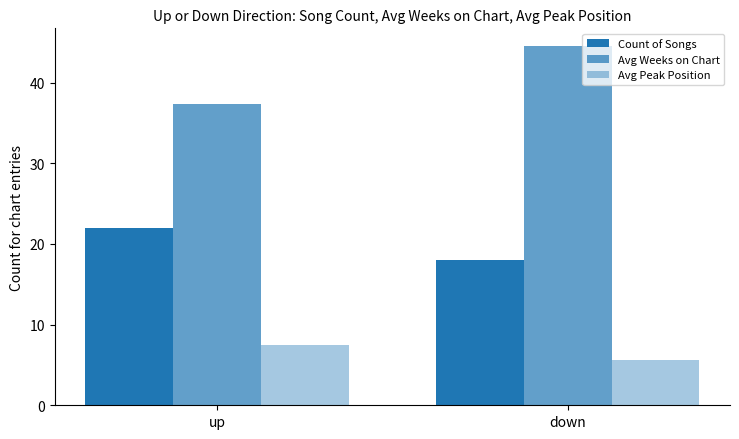

What is the greatest value displayed?

44.5